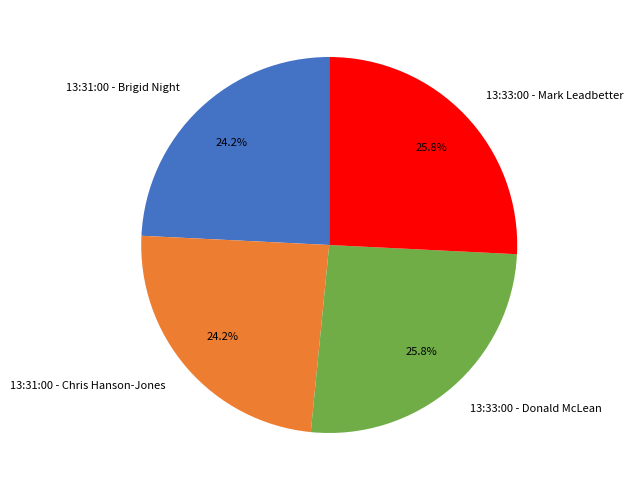

What percentage is NOT represented by 13:31:00 - Chris Hanson-Jones?

75.8%